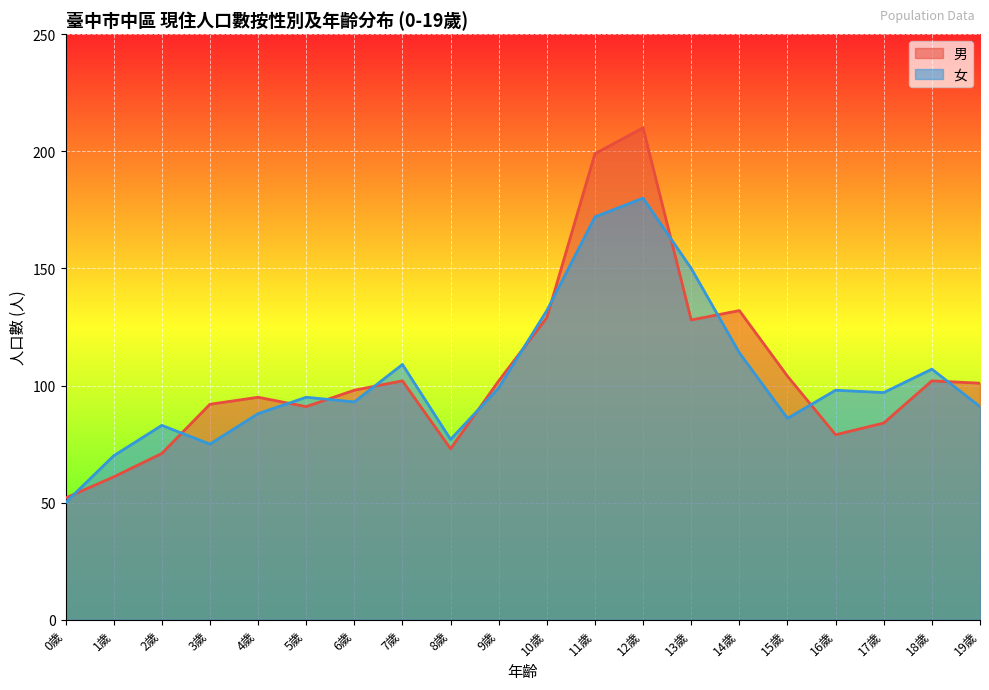

How many intersections are there between 男 and 女?

12